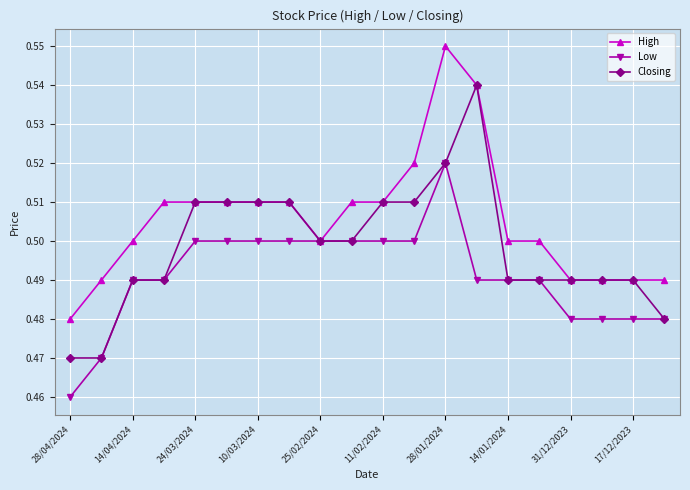

Does the chart display data point markers on the line(s)?

Yes